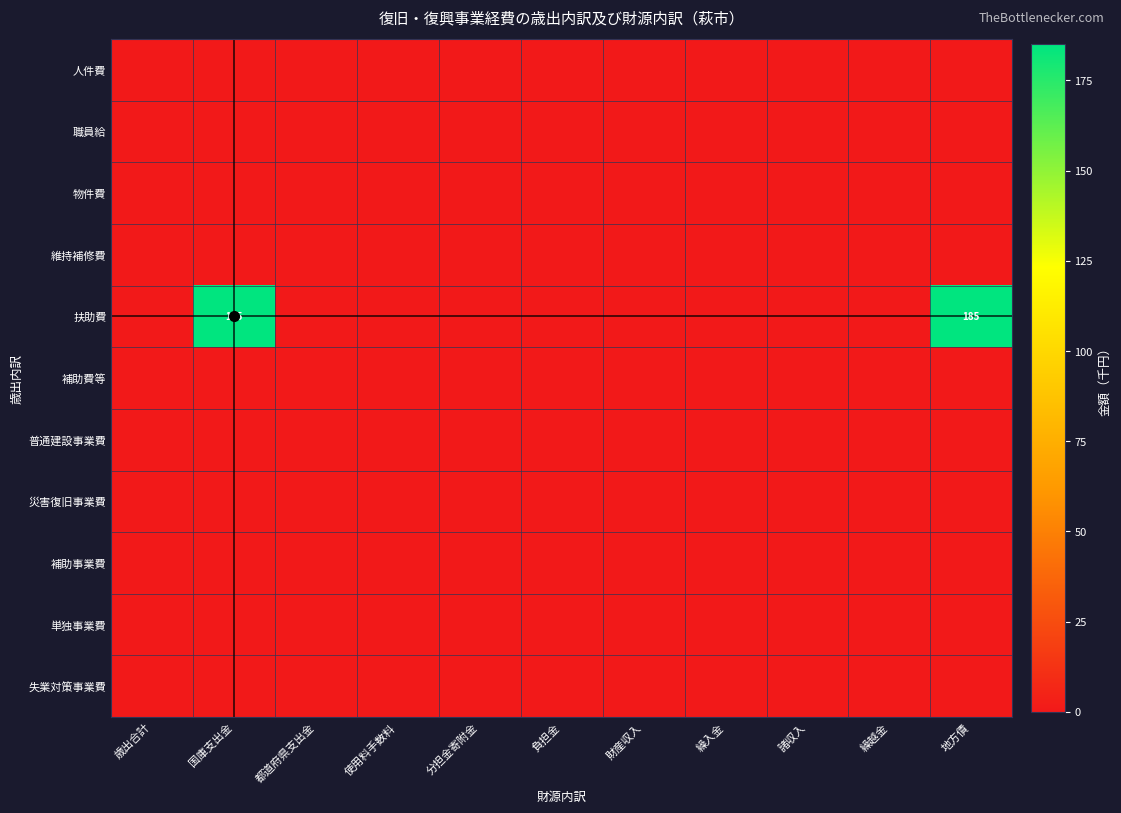

Between 使用料手数料 and 繰入金, which is larger?

使用料手数料